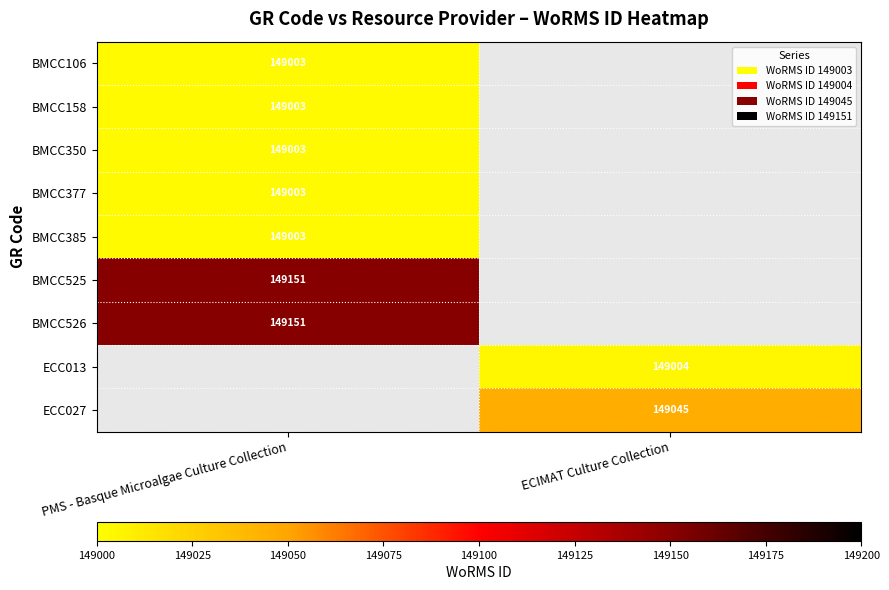

True or false: ECC013 has a value of 149004 at ECIMAT Culture Collection.

True